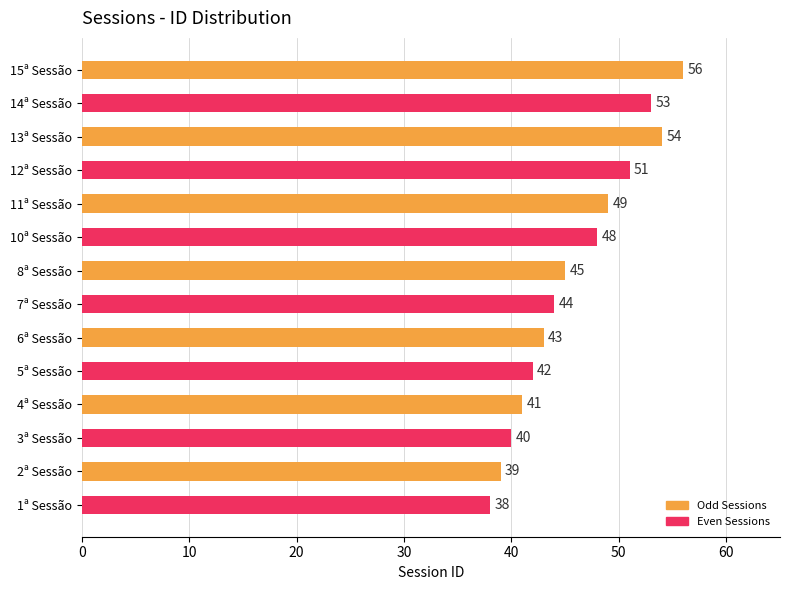

Reading bottom to top, transcribe all the data shown in this chart.

1ª Sessão=38	2ª Sessão=39	3ª Sessão=40	4ª Sessão=41	5ª Sessão=42	6ª Sessão=43	7ª Sessão=44	8ª Sessão=45	10ª Sessão=48	11ª Sessão=49	12ª Sessão=51	13ª Sessão=54	14ª Sessão=53	15ª Sessão=56